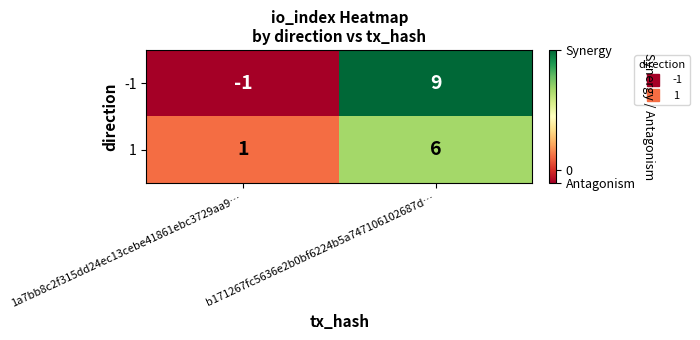

How many series are shown in this chart?

2